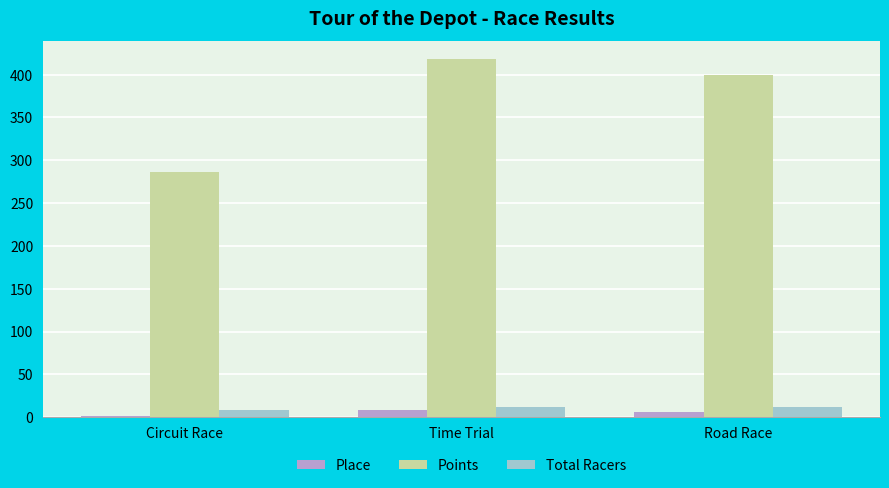

What is the sum of the Points values at Circuit Race and Road Race?

686.7